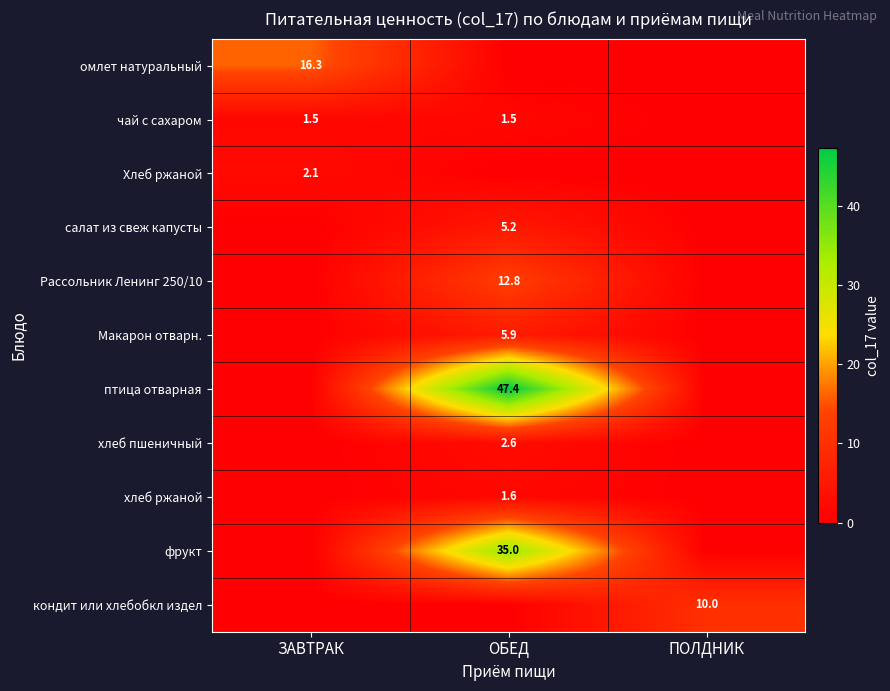

Is it true that омлет натуральный equals 9.6 at ЗАВТРАК?

False